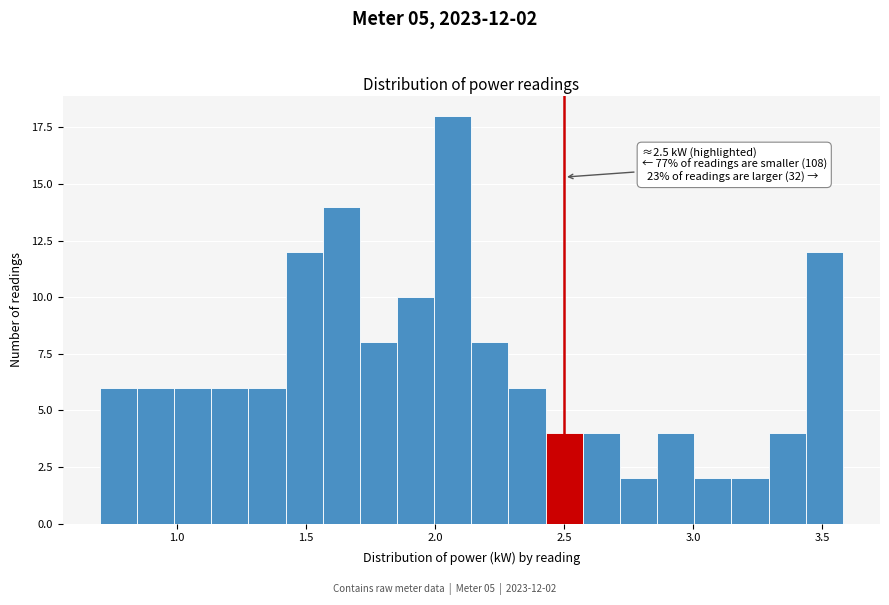

Read against the x-axis, roughly where is the centre of the tallest bar?

2.05